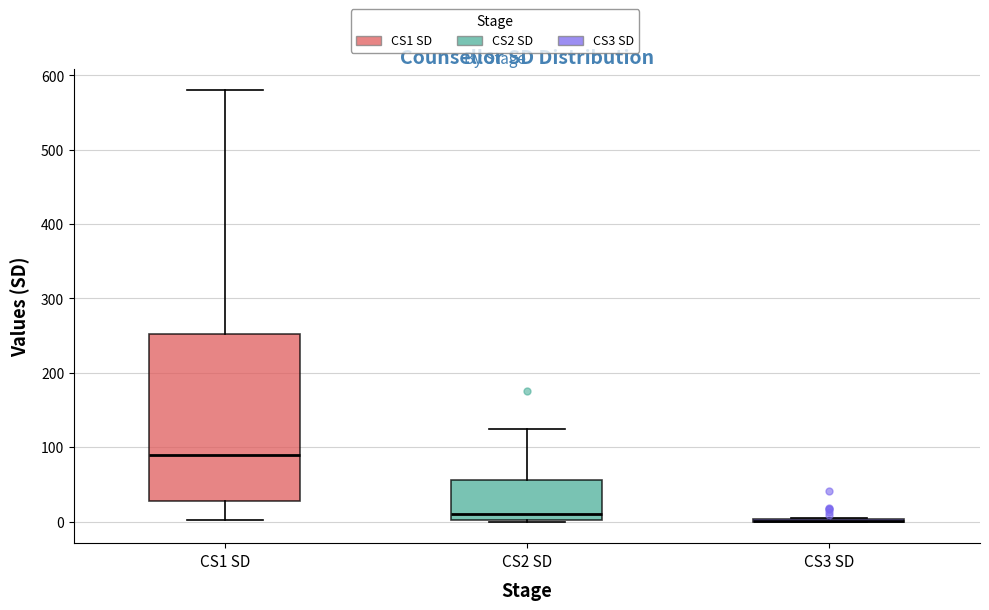

Reading left to right, transcribe this box plot: for each box, give where its median line is, the range the box spans, and where its two whiskers end, as read against the y-axis. The values are not printed on the chart, so give them approximately, as read against the axis.

CS1 SD: median 90, box 30 to 250, whiskers 0 to 580
CS2 SD: median 10, box 0 to 60, whiskers 0 to 130
CS3 SD: box collapsed to a line at 0, whiskers 0 to 10